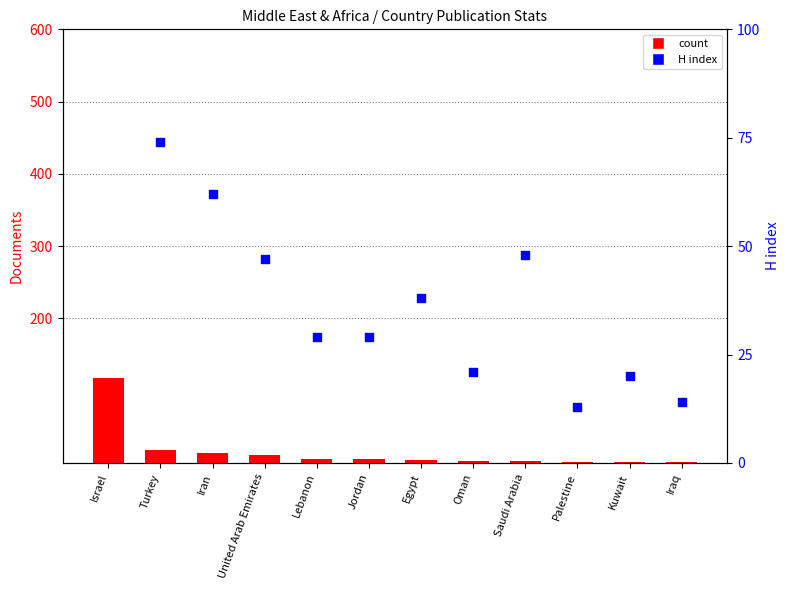

Which series contains the lowest Y value?

count